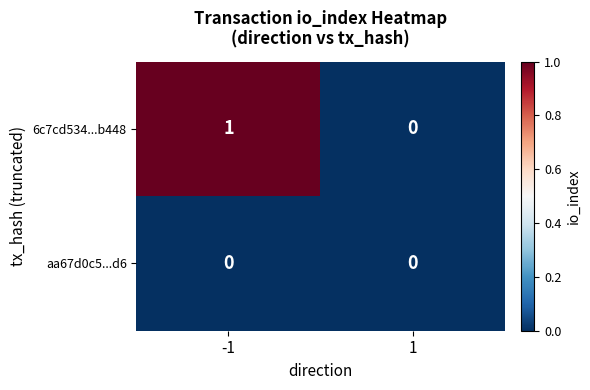

How many categories are shown in the chart?

2